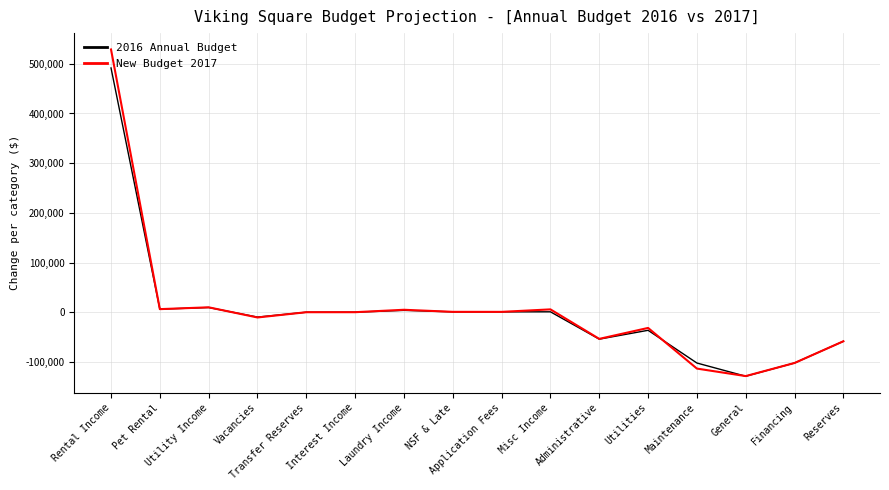

Which label corresponds to the largest value in the chart?

Rental Income